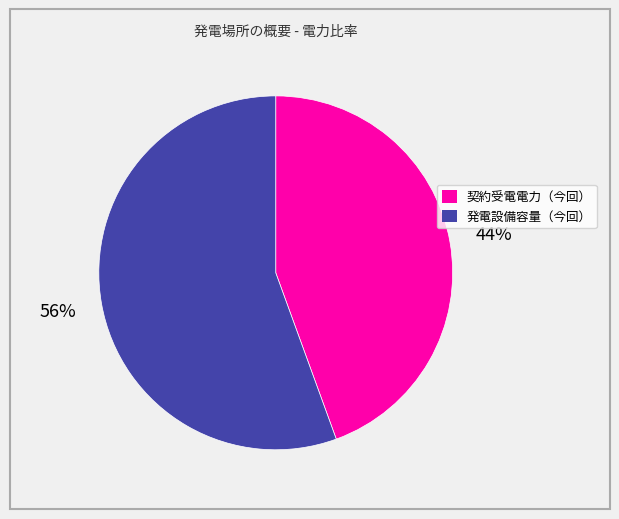

Between 契約受電電力（今回） and 発電設備容量（今回）, which is larger?

発電設備容量（今回）